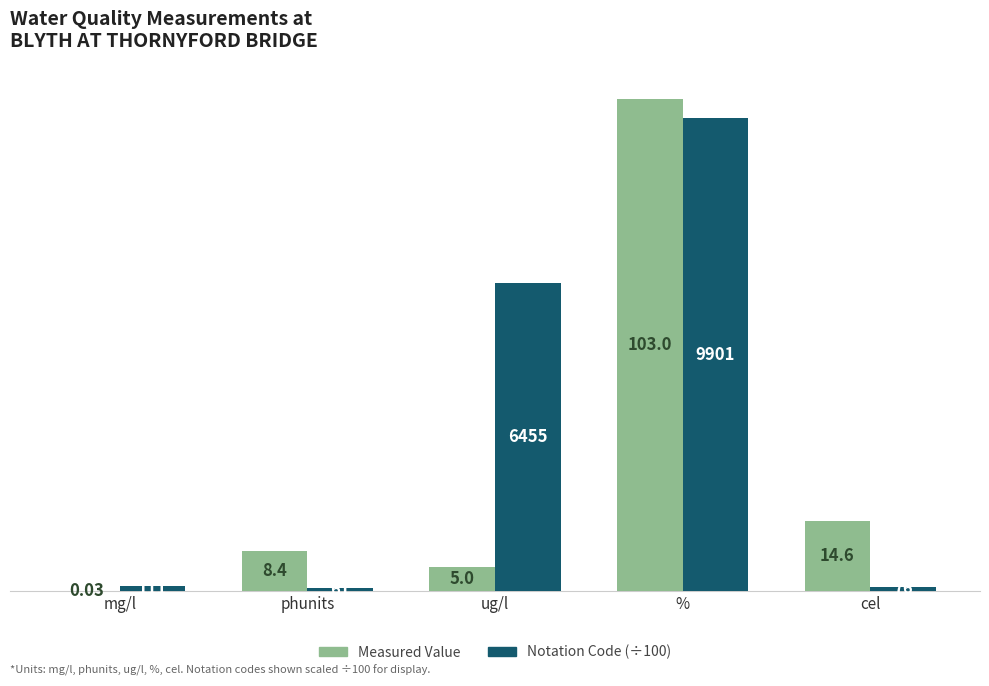

Which series changed the most between ug/l and %?

Measured Value